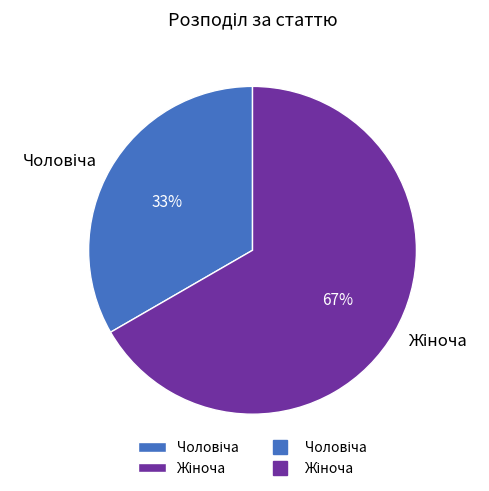

Is there a majority slice in this chart?

Yes